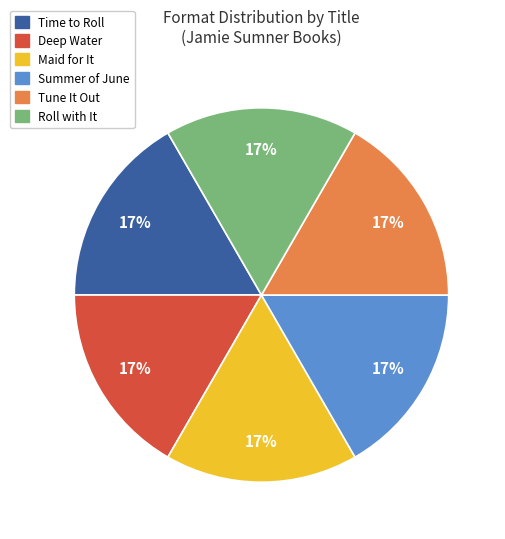

To the nearest percent, what is the combined percentage of Maid for It and Tune It Out?

33%